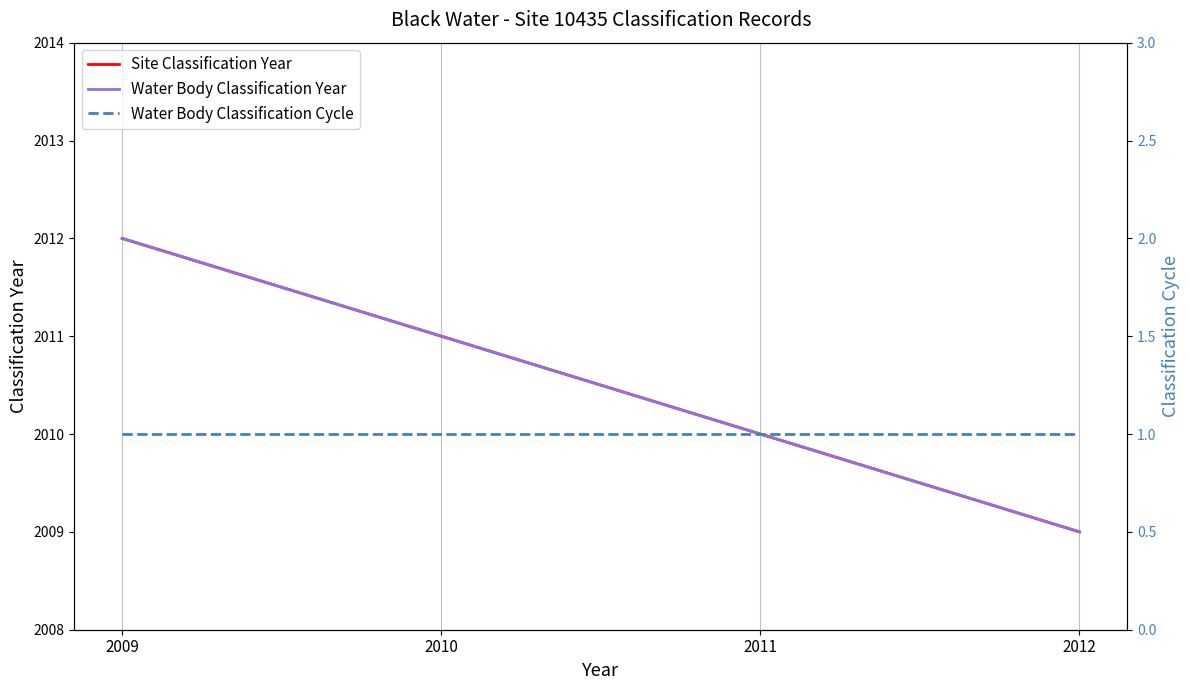

Rank the series at 2012 from highest to lowest value.

Site Classification Year, Water Body Classification Year, Water Body Classification Cycle